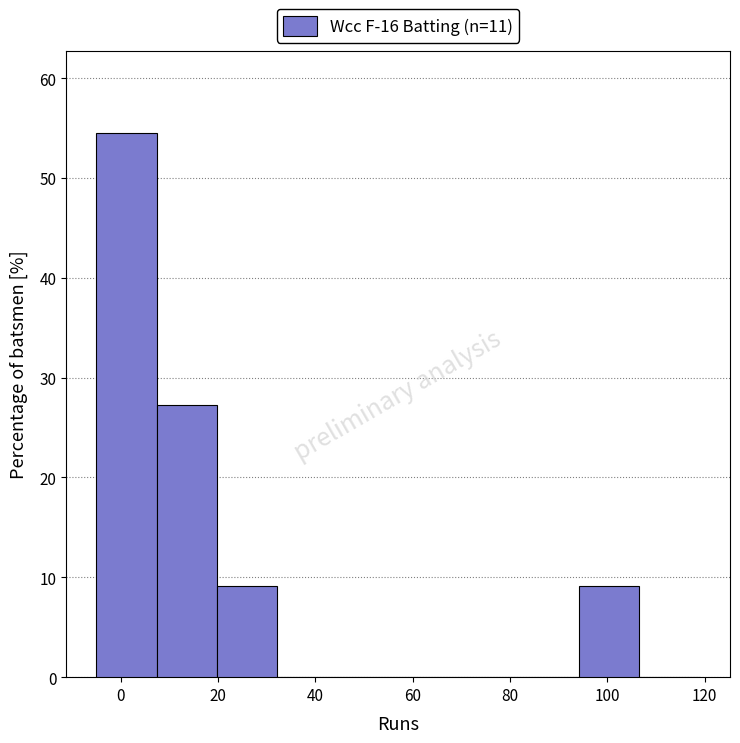

Reading left to right, list every bar in this chart as the range it spans on the x-axis followed by its height. Neither the bar edges nor the heights are printed on the chart, so give them approximately, as read against the axes.

-5.0 to 7.4: 55
7.4 to 19.8: 27
19.8 to 32.2: 9
32.2 to 44.6: 0
44.6 to 57.0: 0
57.0 to 69.4: 0
69.4 to 81.8: 0
81.8 to 94.2: 0
94.2 to 106.6: 9
106.6 to 119.0: 0